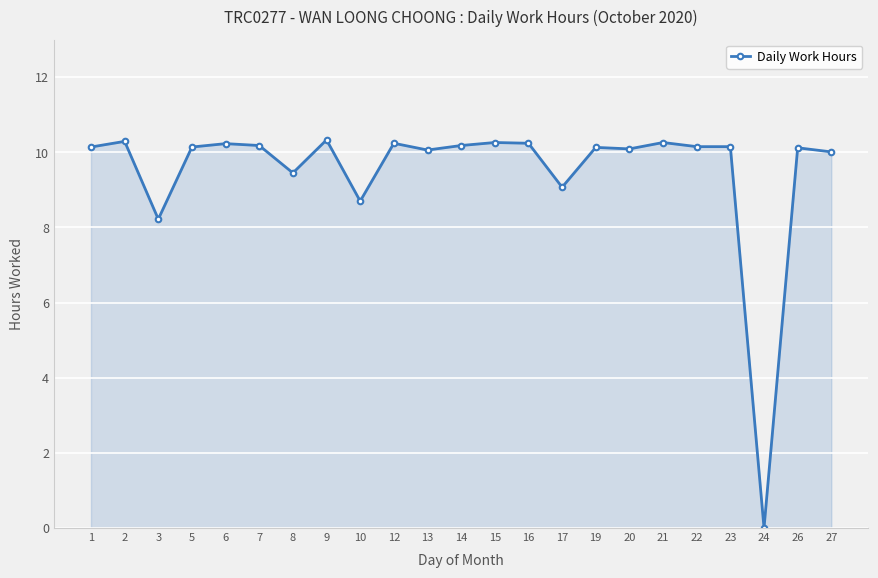

What is the difference between the maximum and second lowest values?

2.1